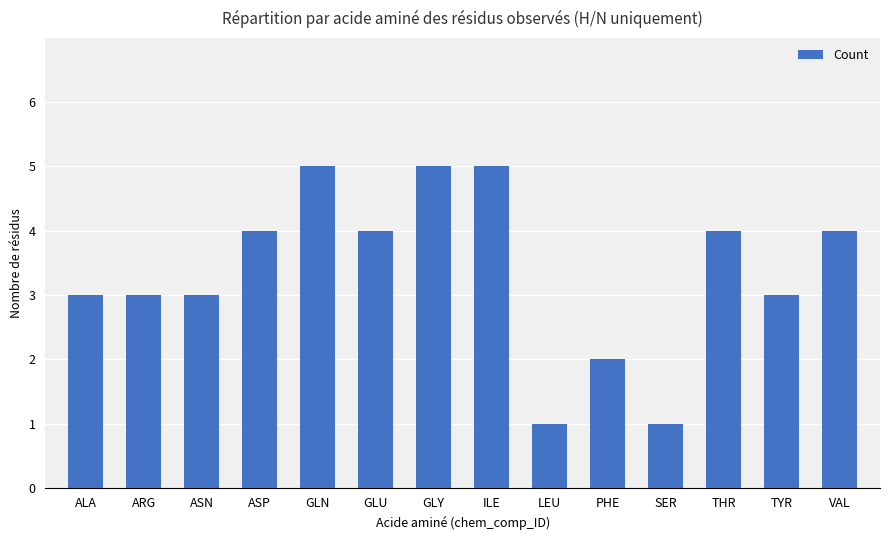

What is the label of the 2nd bar from the right?

TYR